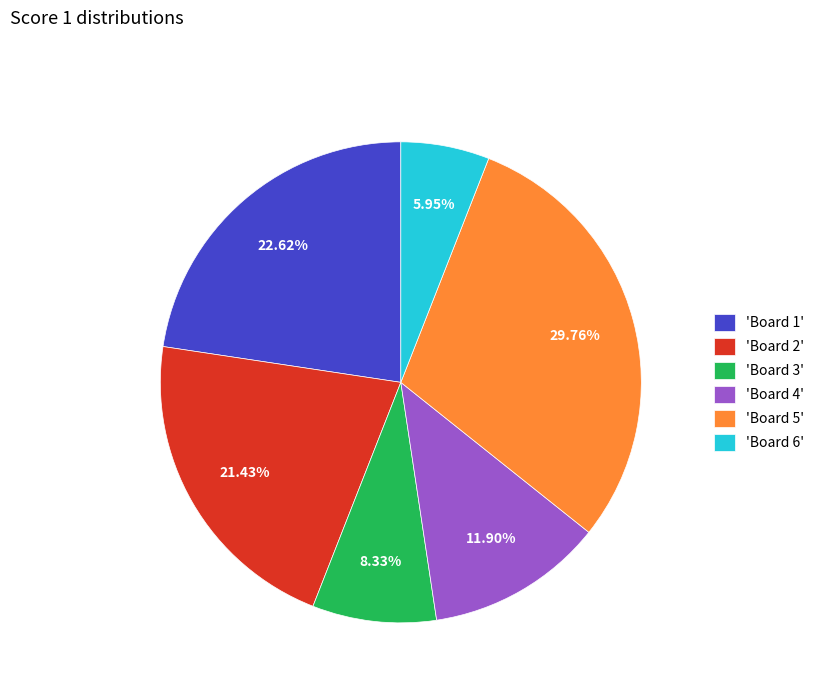

Is there a majority slice in this chart?

No